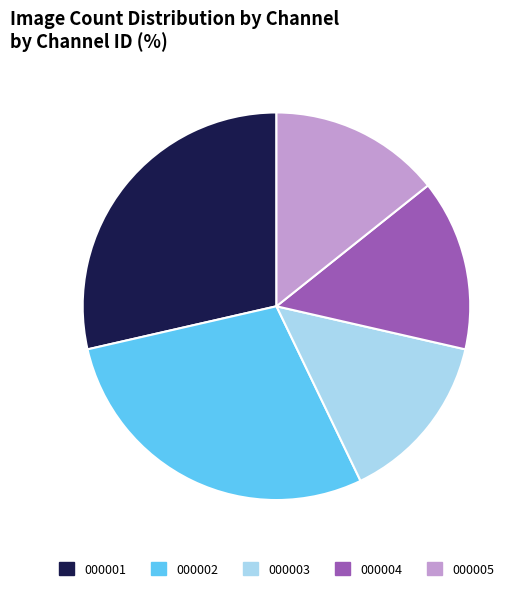

Do 000001 and 000005 together represent more than half of the pie?

No